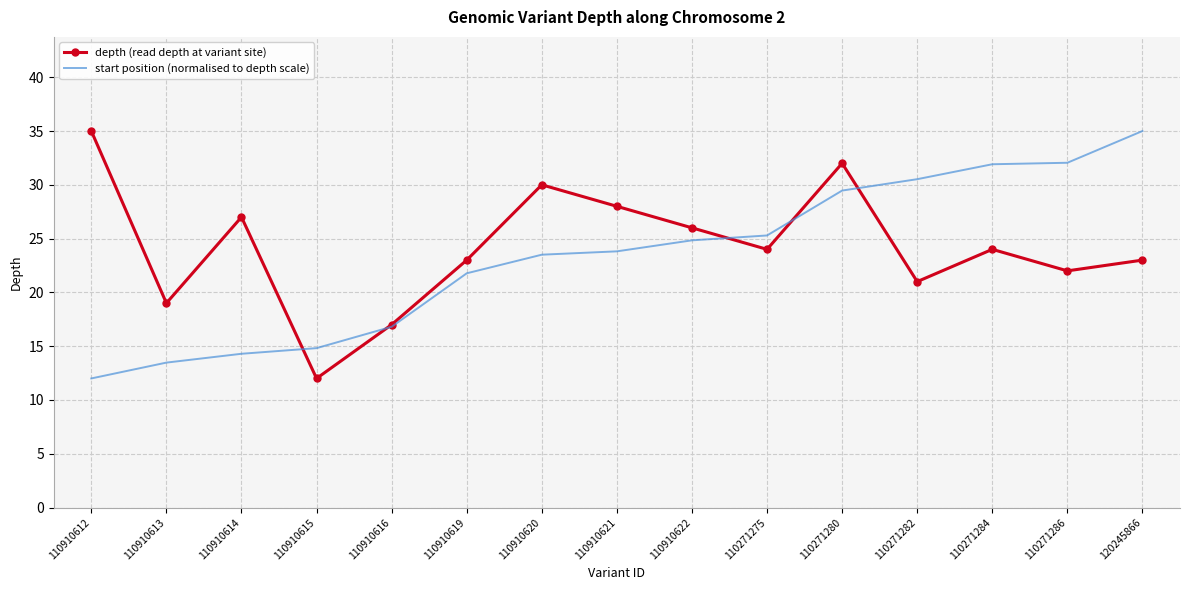

What is the average value of the depth (read depth at variant site) series?

24.2